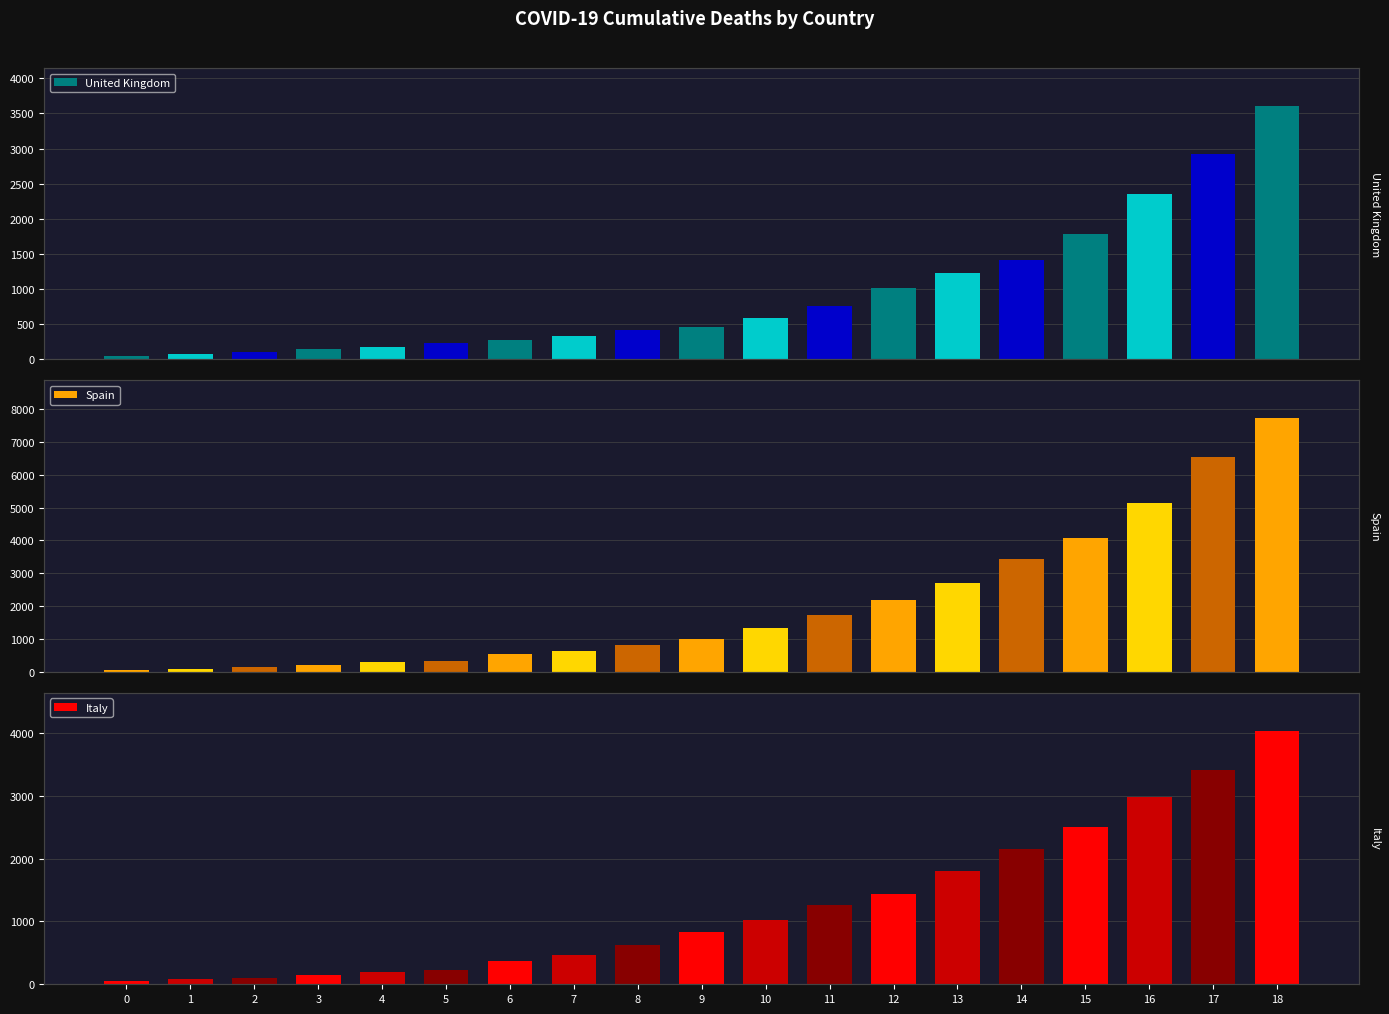

What is the sum of the Spain values at 10 and 11?

3046